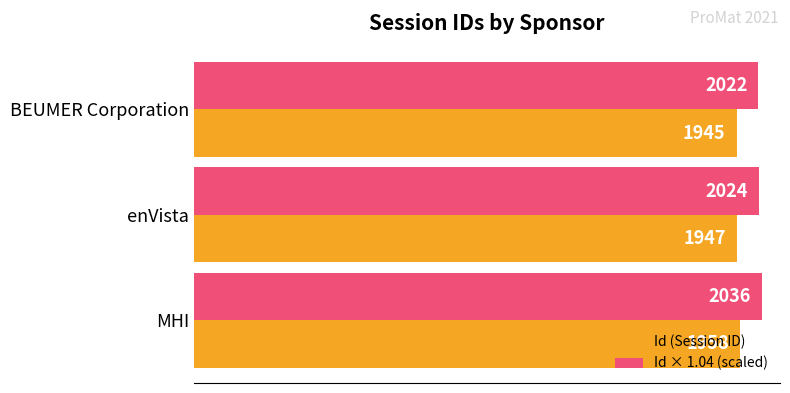

Read the Id × 1.04 (scaled) value at MHI.

2036.3